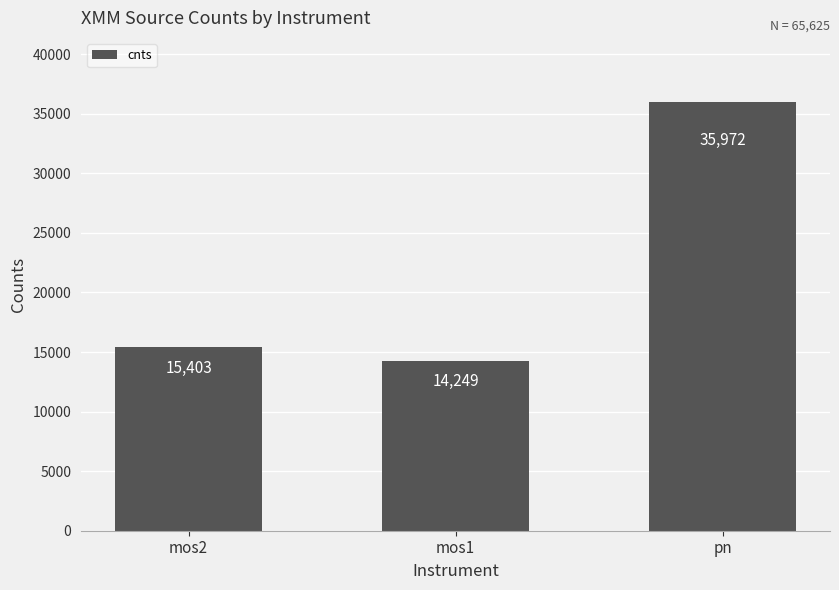

What is the change in value from mos1 to pn?

+21723.1